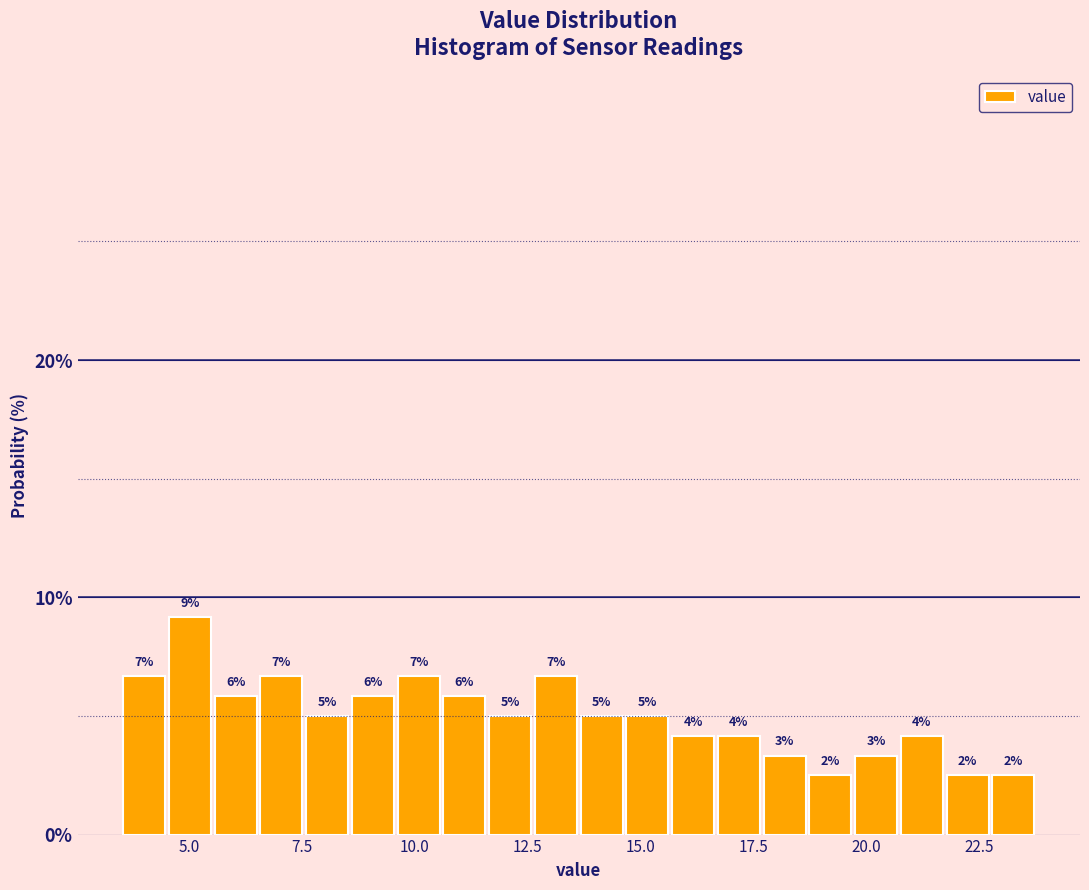

Around what value on the x-axis is the tallest bar? Give the approximate position of its centre, as read against the axis.

5.0